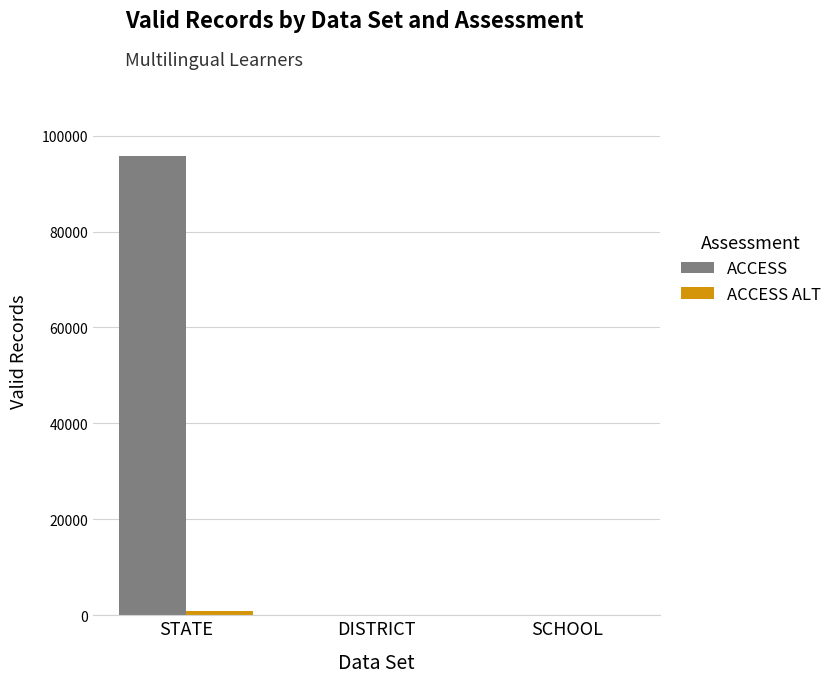

The value of ACCESS at STATE is 95772. True or false?

True